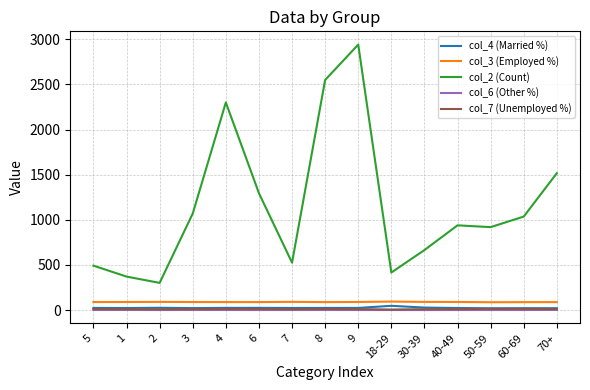

Between 8 and 9, which series saw the biggest shift?

col_2 (Count)